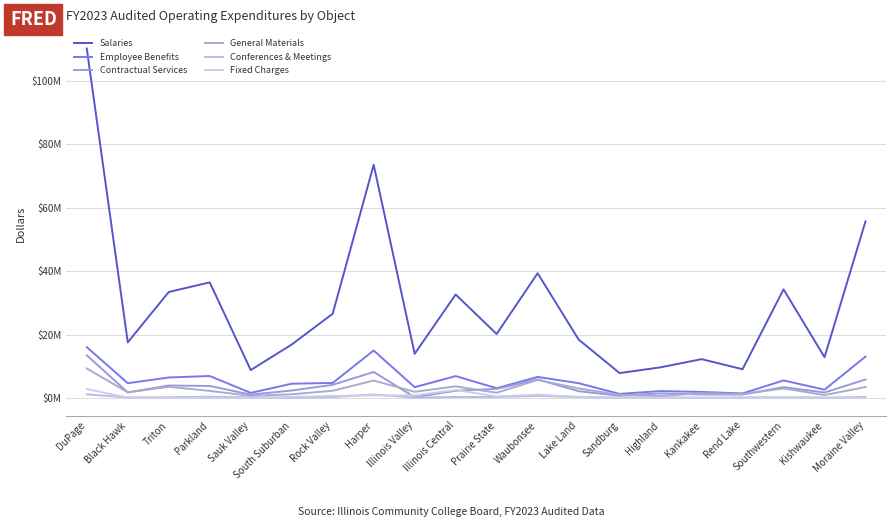

Is this an area chart (filled region under the line)?

No